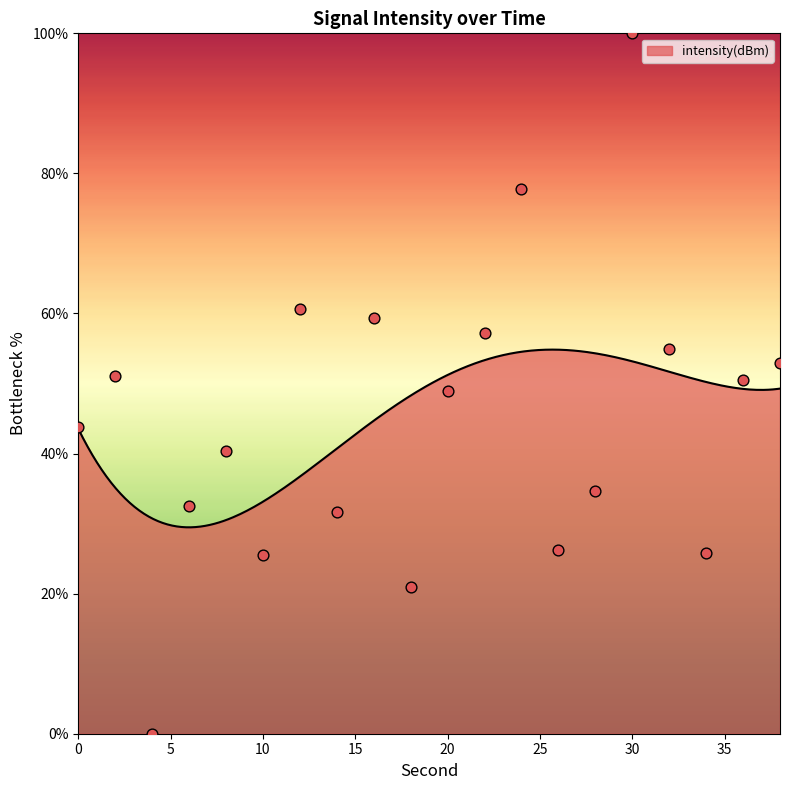

What is the change in value from 0 to 4?

-43.8